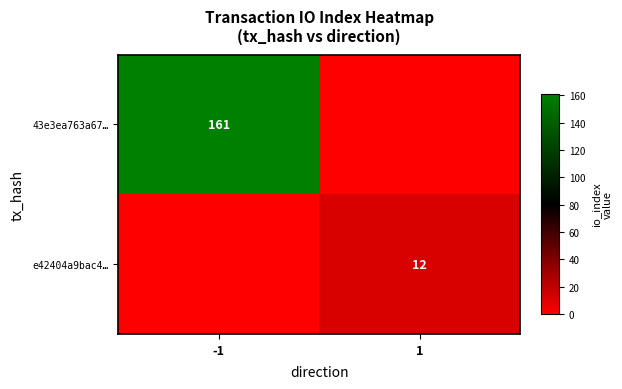

The value of e42404a9bac4… at 1 is 16. True or false?

False